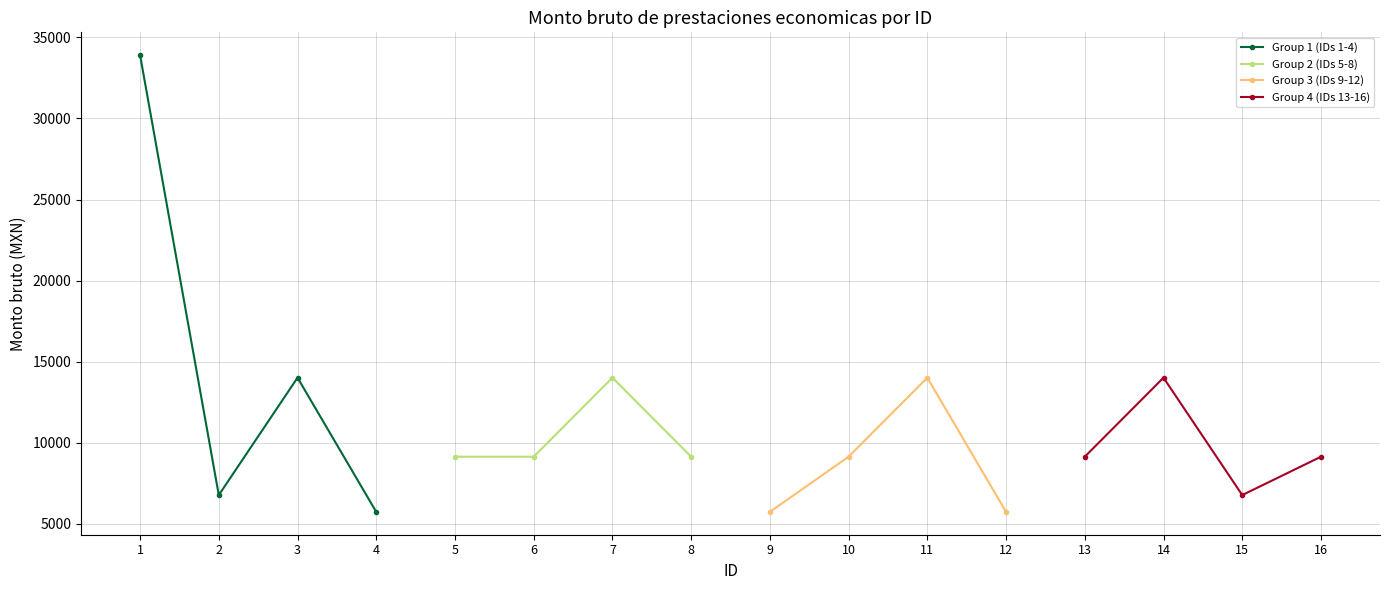

What is the minimum value for Group 2 (IDs 5-8)?

9143.5